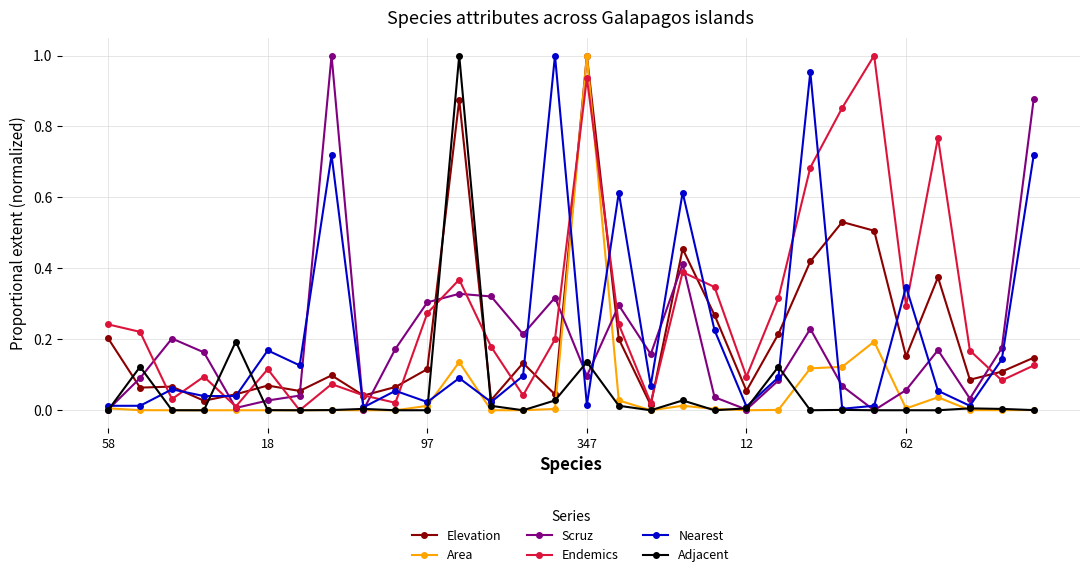

Which series has the largest total across all categories?

Endemics